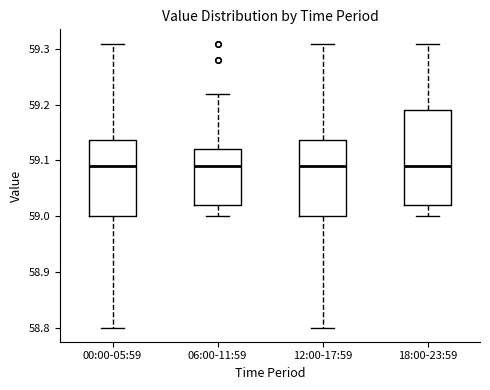

Reading left to right, read every box against the y-axis: the position of its median line, the range the box covers, and the ends of its whiskers. The values are not printed on the chart, so give them approximately, as read against the axis.

00:00-05:59: median 59.09, box 59.00 to 59.14, whiskers 58.80 to 59.31
06:00-11:59: median 59.09, box 59.02 to 59.12, whiskers 59.00 to 59.22
12:00-17:59: median 59.09, box 59.00 to 59.14, whiskers 58.80 to 59.31
18:00-23:59: median 59.09, box 59.02 to 59.19, whiskers 59.00 to 59.31